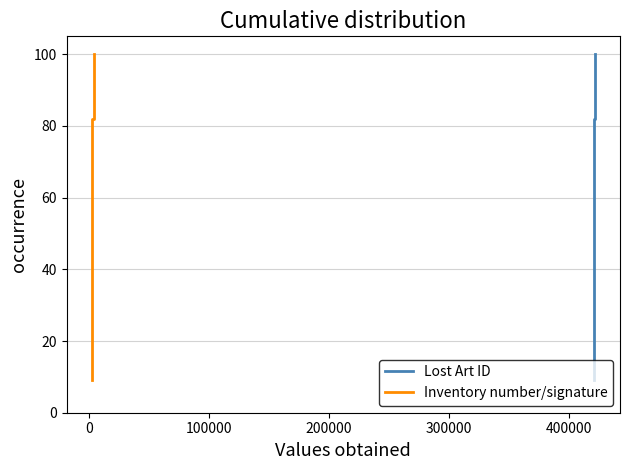

Reading left to right, what are all the values shown in this chart?

Lost Art ID: 9.1	18.2	27.3	36.4	45.5	54.5	63.6	72.7	81.8	90.9	100.0
Inventory number/signature: 9.1	18.2	27.3	36.4	45.5	54.5	63.6	72.7	81.8	90.9	100.0